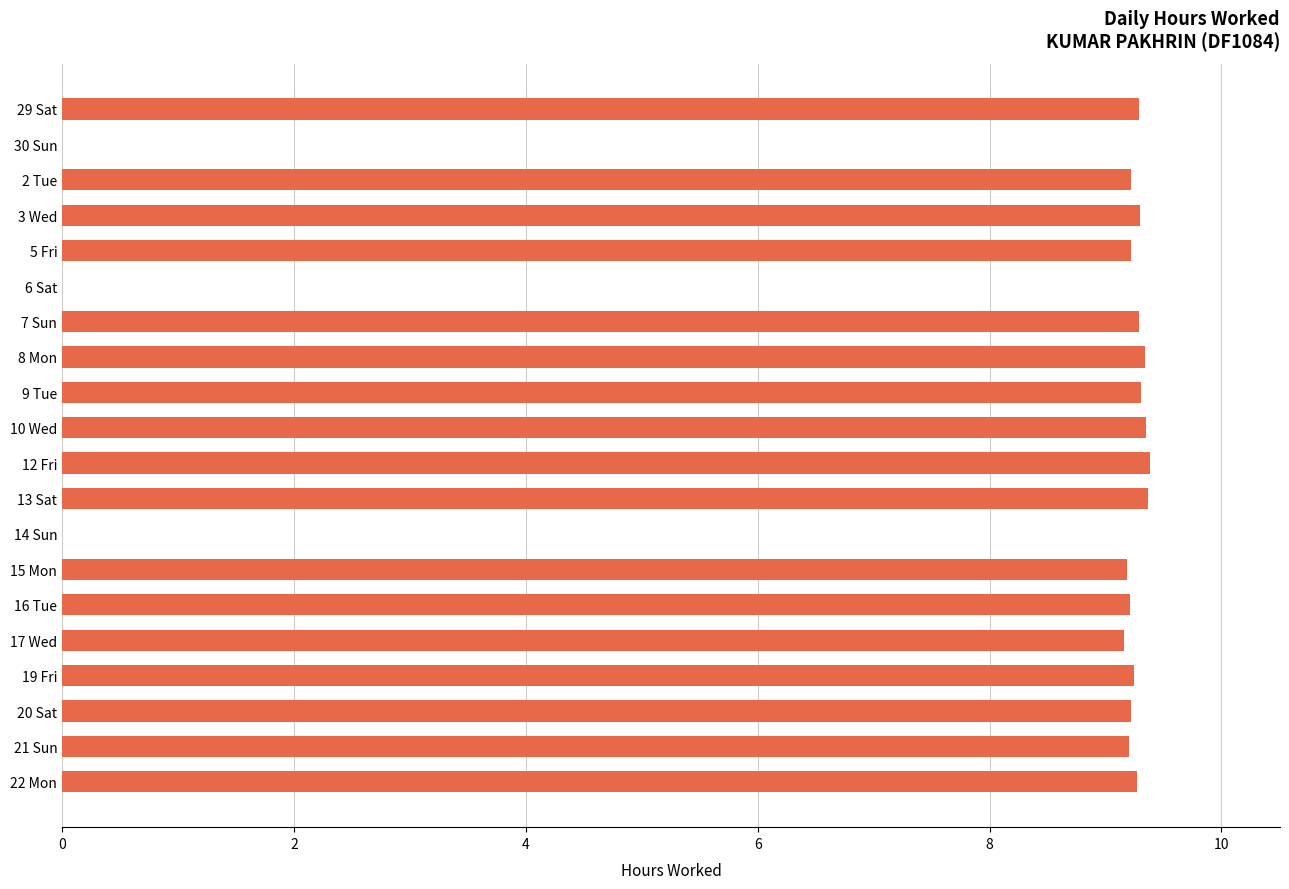

Which has a higher value, 7 Sun or 14 Sun?

7 Sun